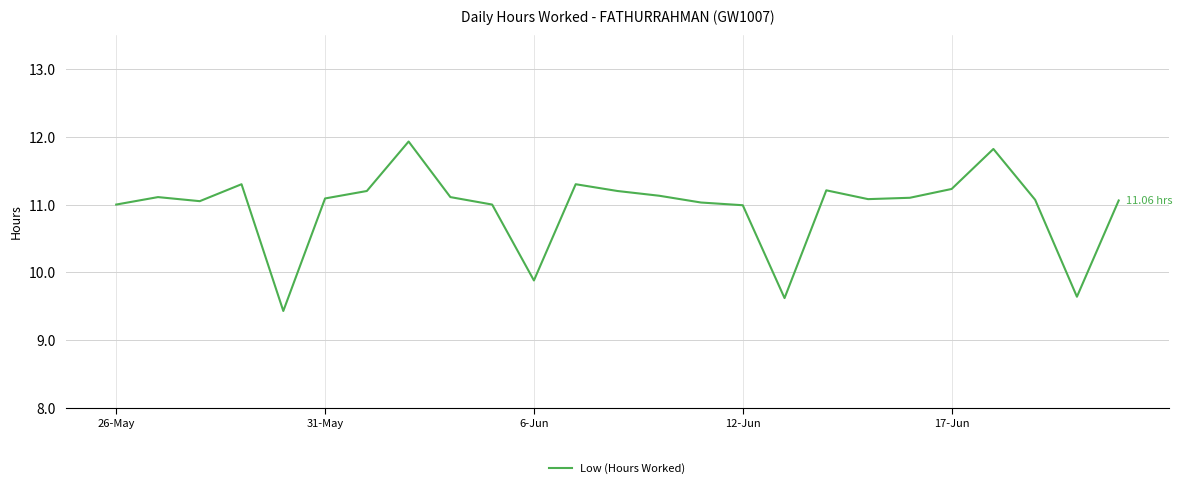

What is the difference between the maximum and minimum values?

2.5